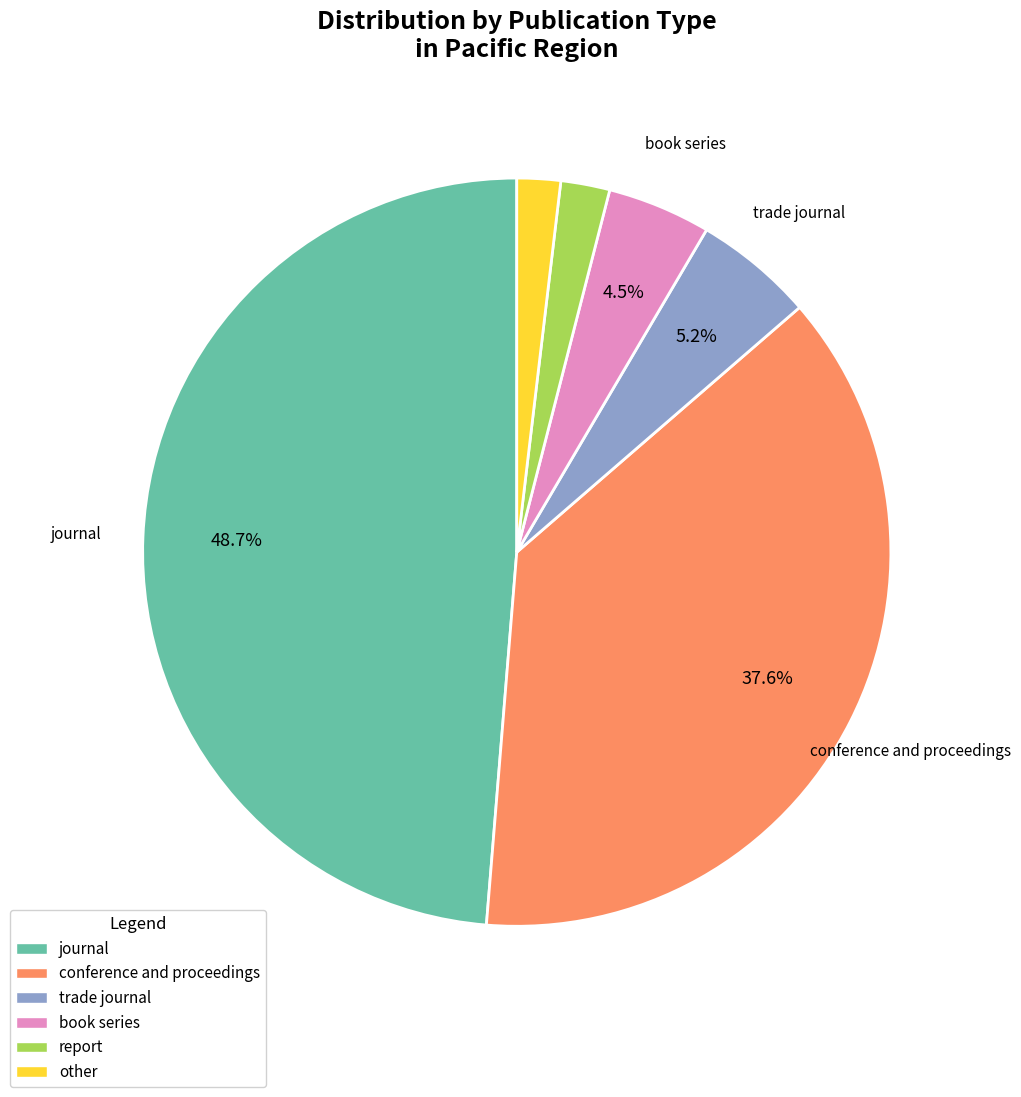

Is there any slice that represents more than half of the pie?

No